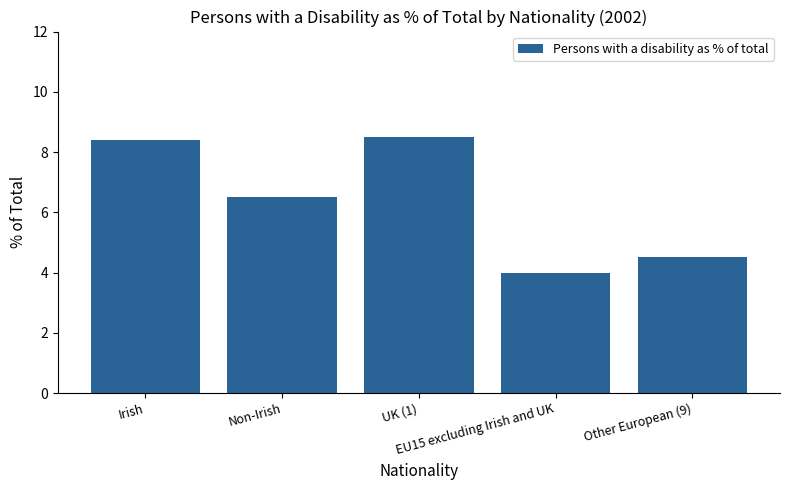

What is the maximum value shown in the chart?

8.5